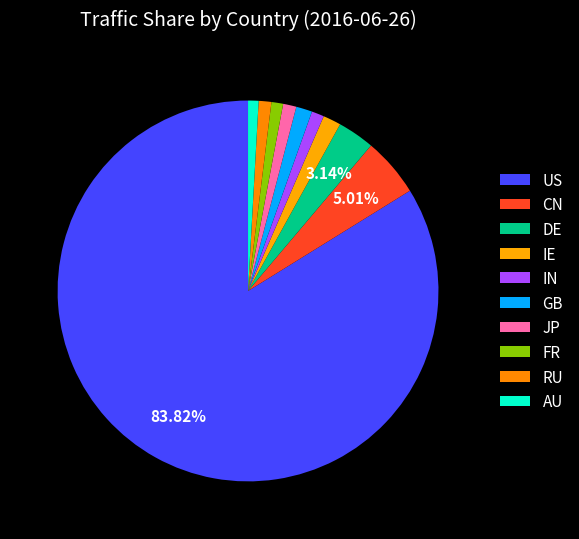

What is the largest slice in the pie chart?

US